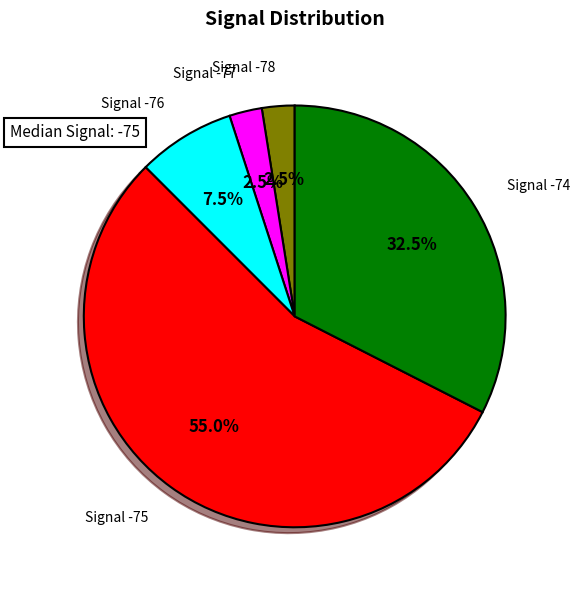

Approximately how many times larger is the value at Signal -74 compared to Signal -75?

0.6